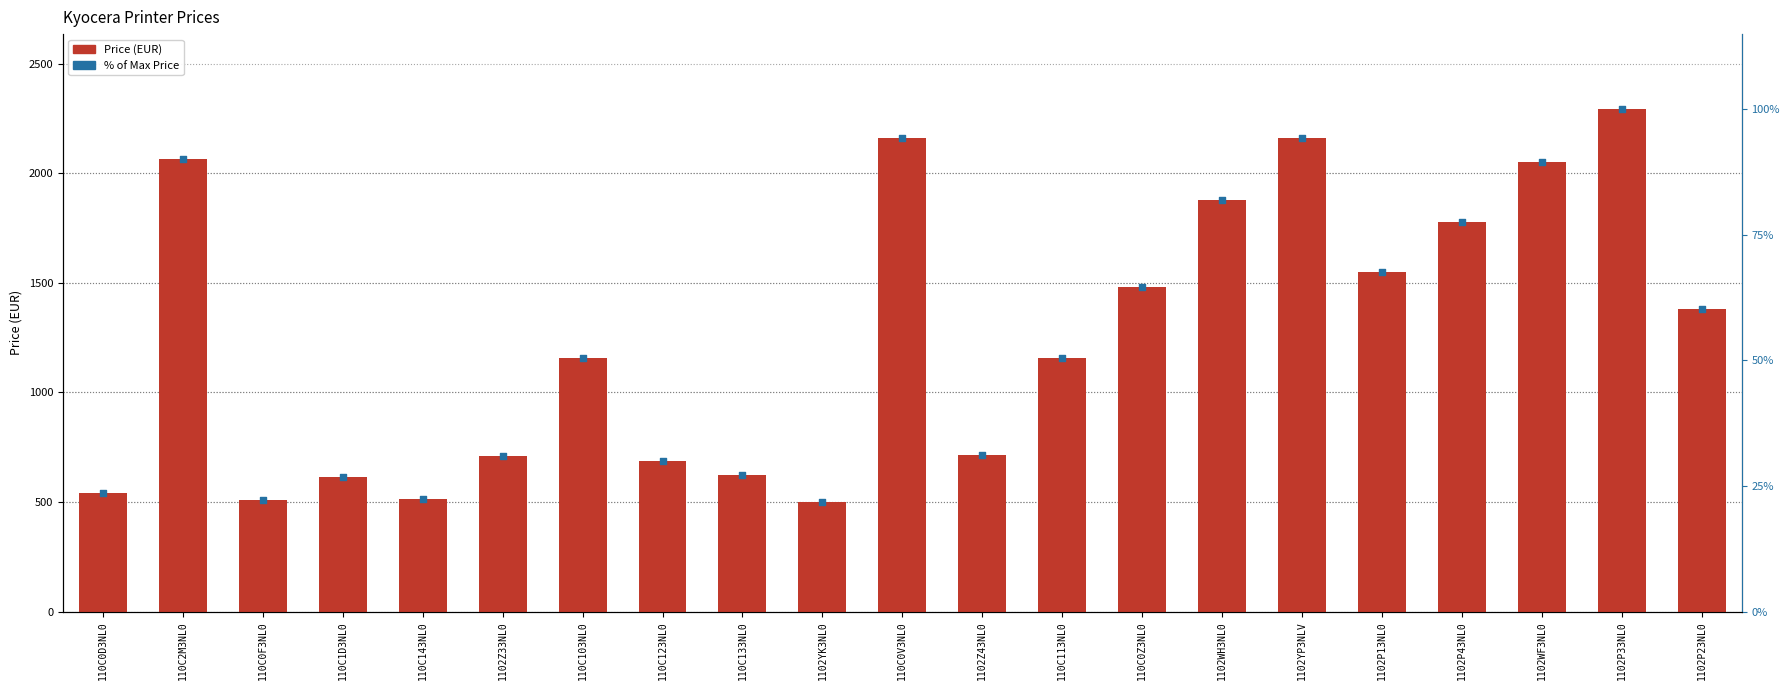

What are all the series names shown in the legend?

Price (EUR), % of Max Price